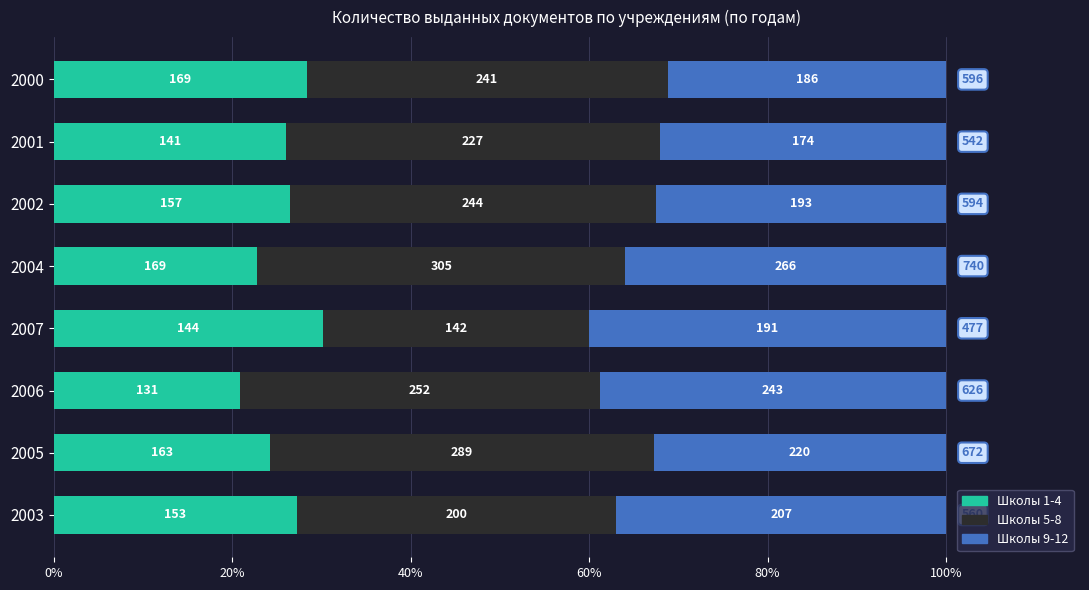

What are all the series names shown in the legend?

Школы 1-4, Школы 5-8, Школы 9-12